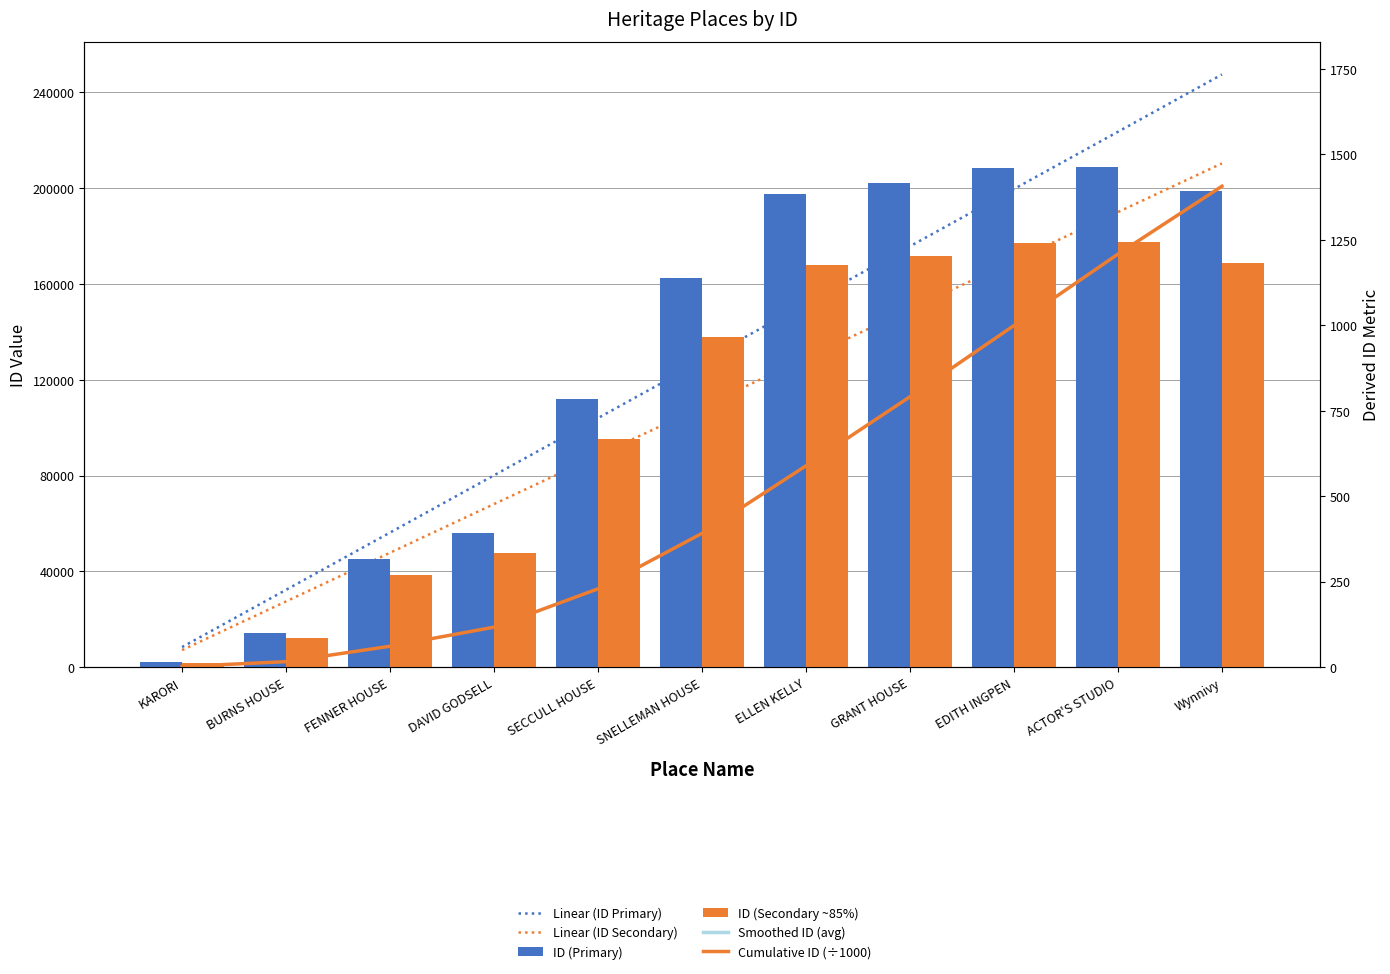

How many series are shown in this chart?

6